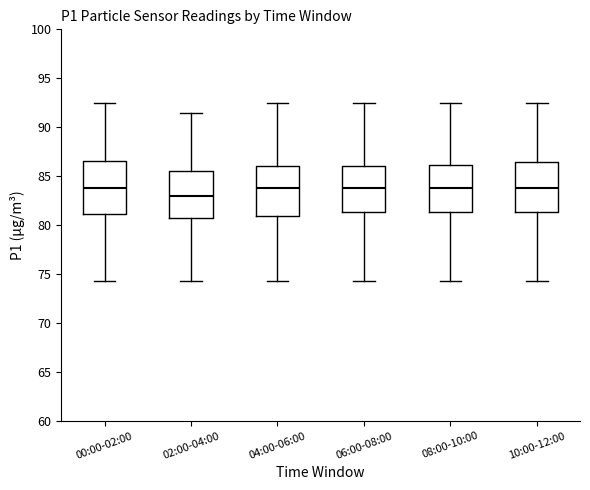

Where is the upper edge of the box for 00:00-02:00 on the y-axis? The values are not printed on the chart, so give them approximately, as read against the axis.

86.5